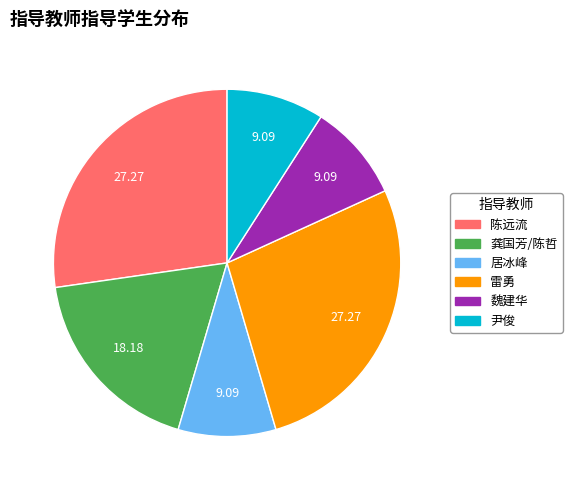

How many slices are in this pie chart?

6